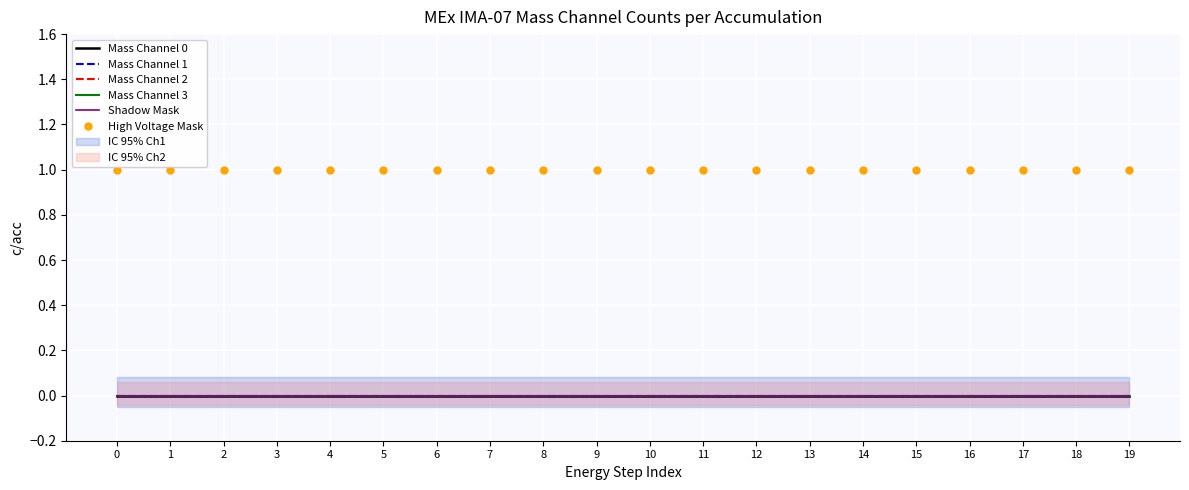

True or false: Shadow Mask and Mass Channel 0 cross at least once.

False